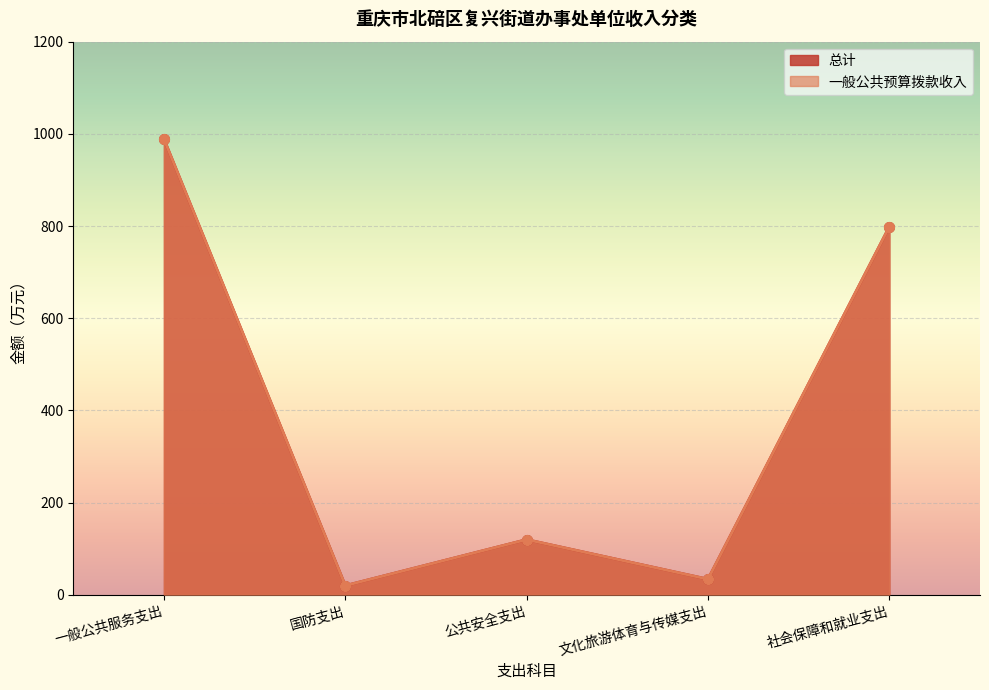

Between 一般公共服务支出 and 国防支出, which series saw the biggest shift?

总计